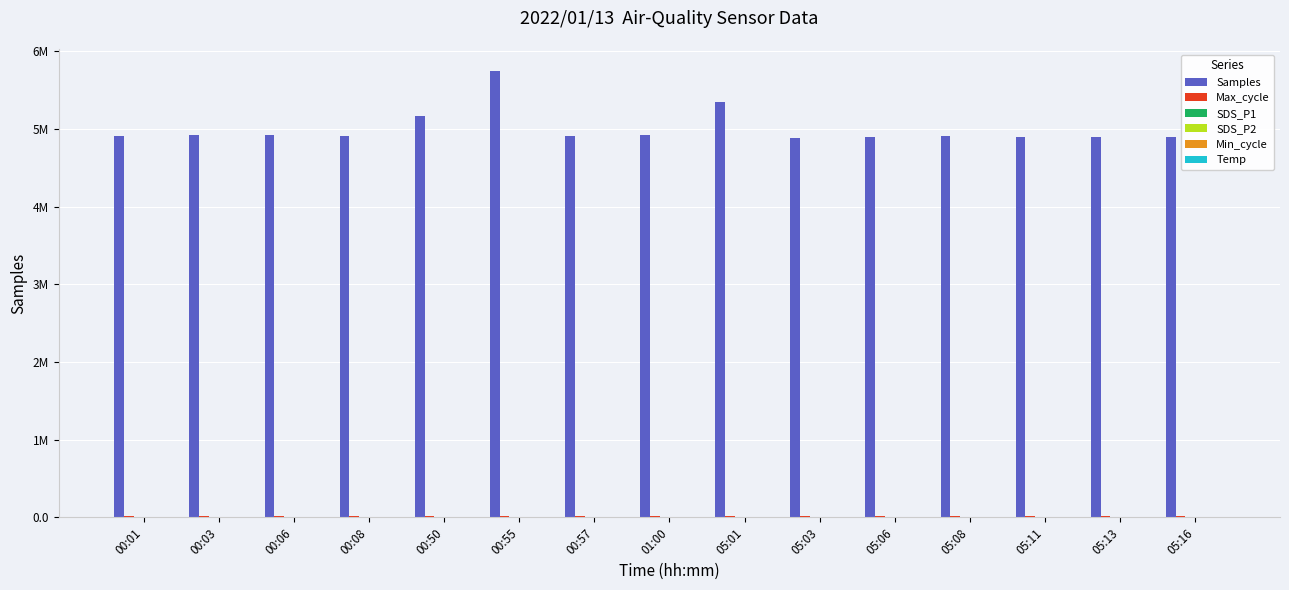

What is the value of the Max_cycle bar at the 6th from the left?

20575.0